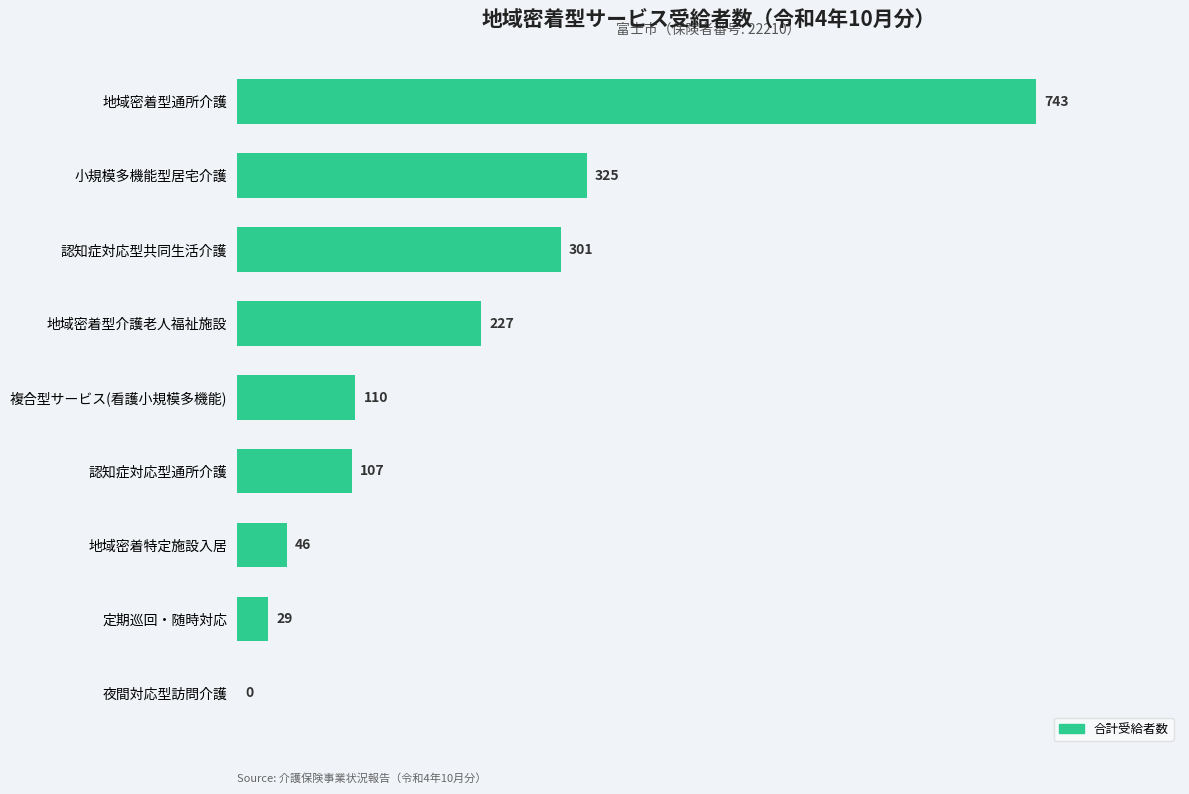

What is the sum of all values?

1888